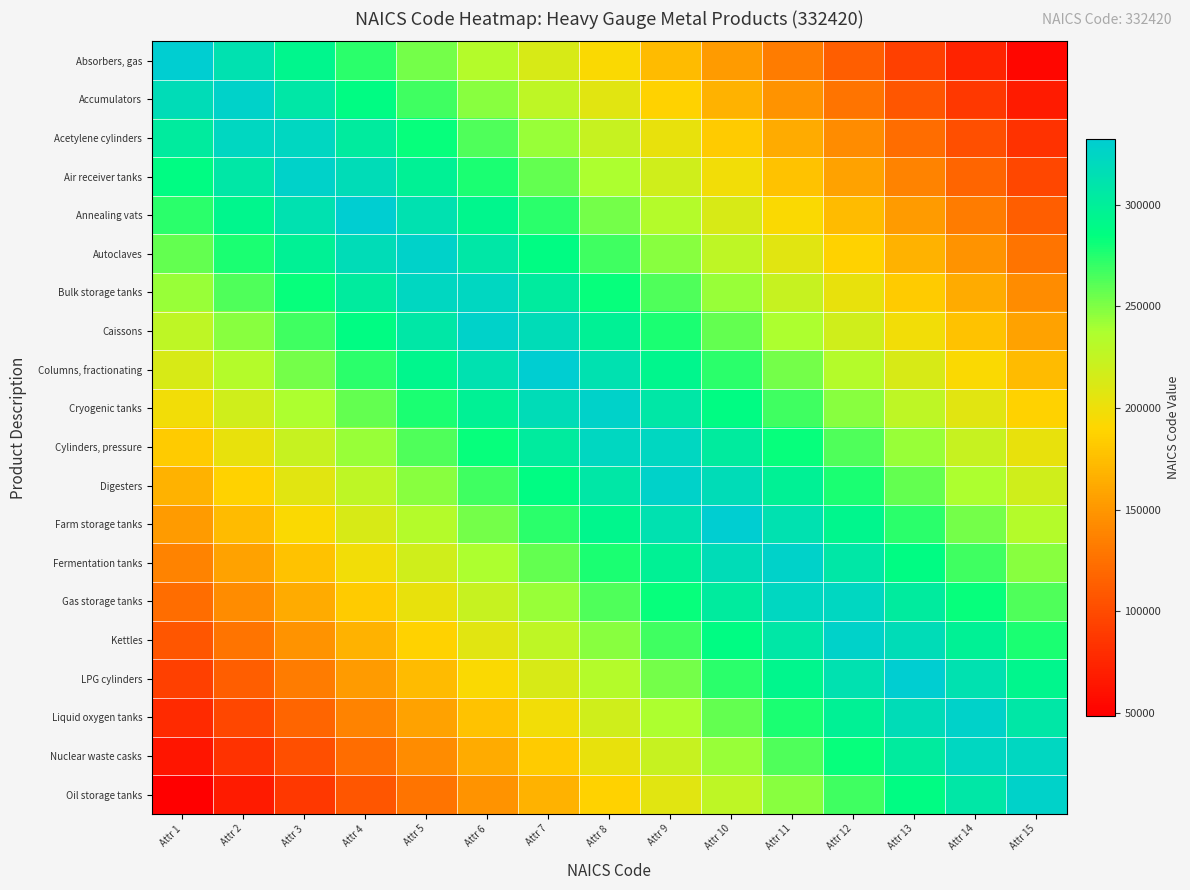

At how many categories does at least one series exceed 261258?

15